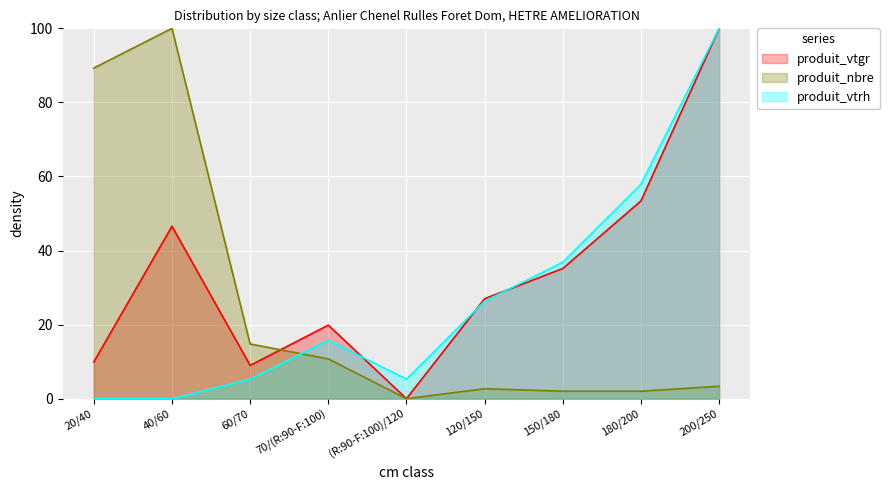

At which label is produit_vtgr closest to 50?

180/200